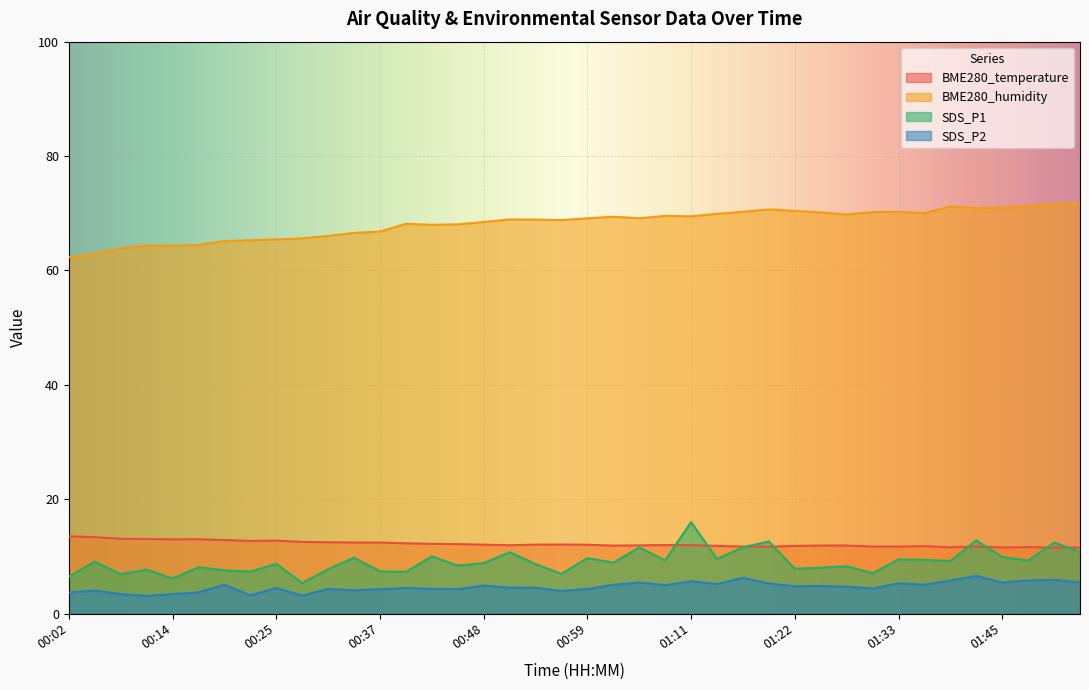

True or false: SDS_P1 and BME280_humidity cross at least once.

False